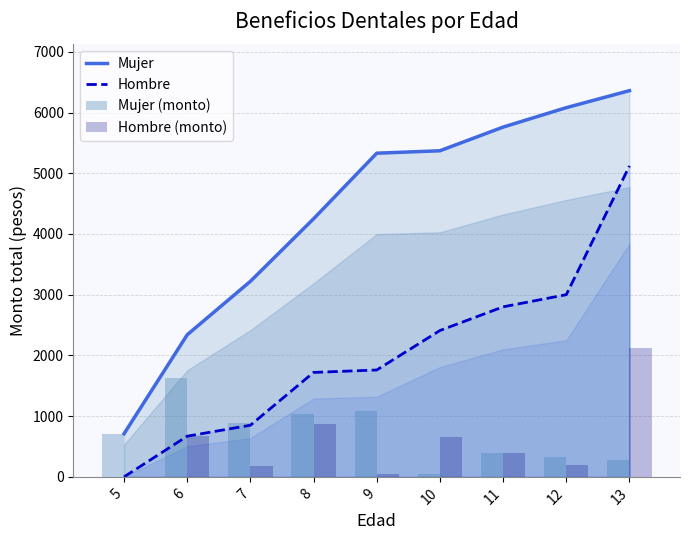

What is the sum of the Mujer values at 6 and 12?

8420